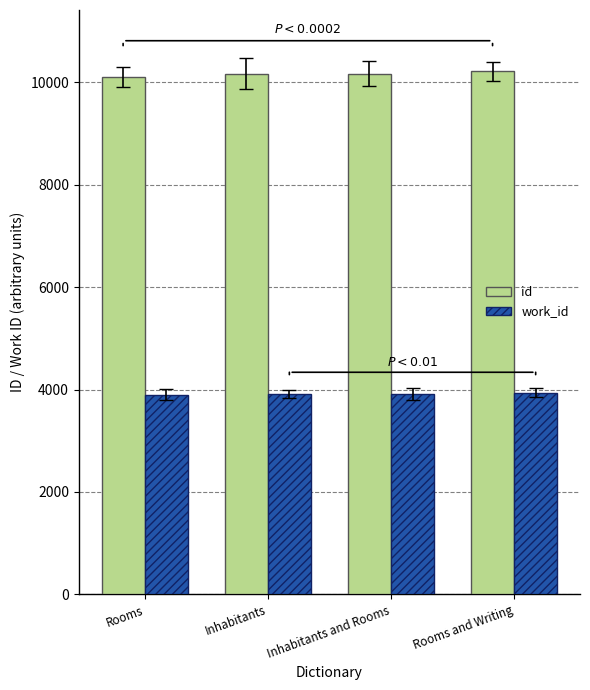

What is the label of the 1st bar from the right?

Rooms and Writing